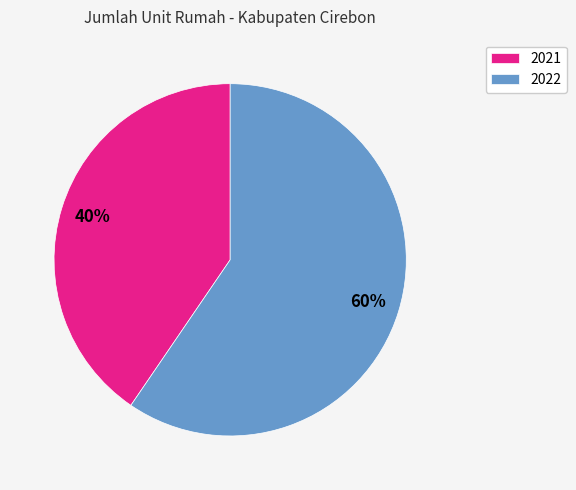

Is the sum of 2022 and 2021 greater than half?

Yes